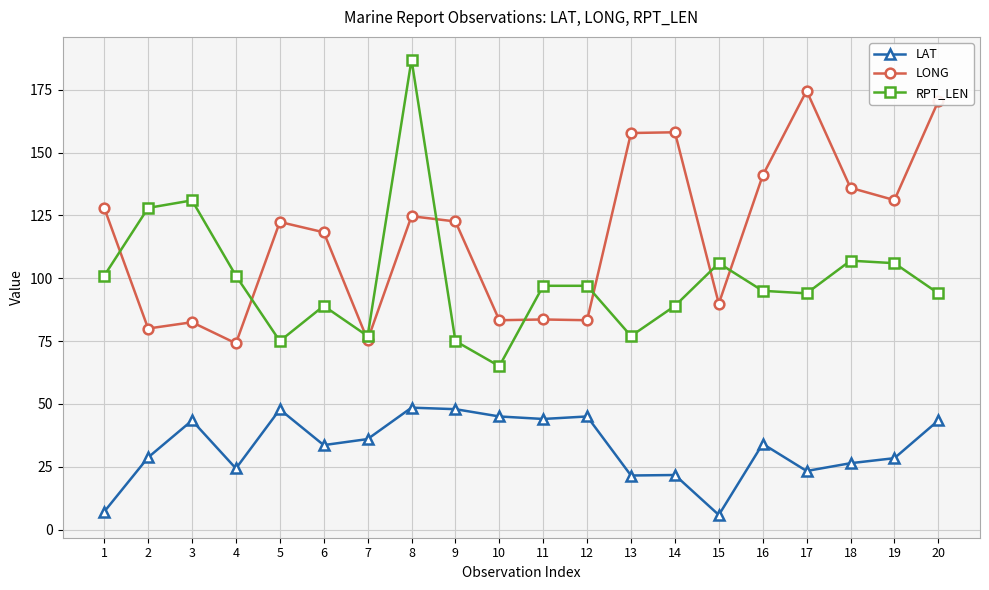

True or false: RPT_LEN has more than 1 interior local peaks.

True